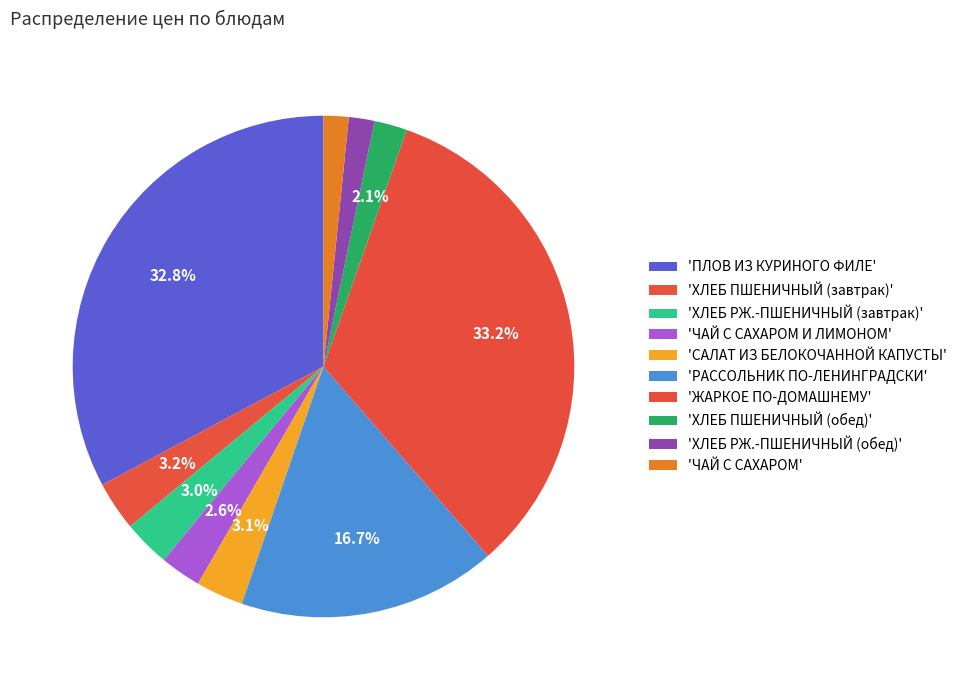

To the nearest percent, what is the difference between the largest and smallest slice percentages?

32%